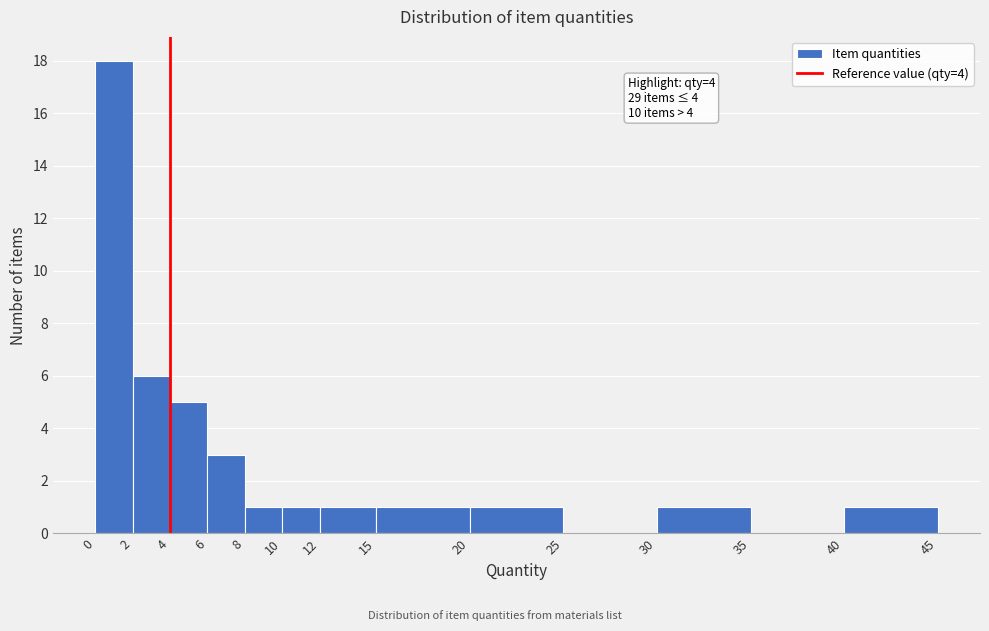

Over which range of the x-axis is the bar tallest?

0 to 2